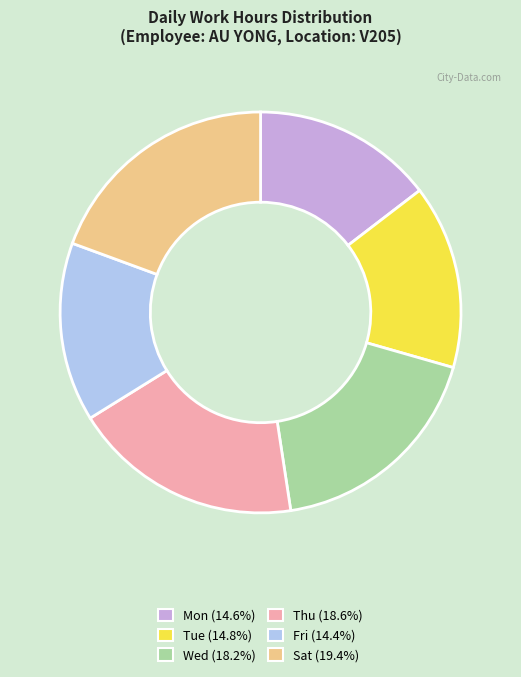

Is there any slice that represents more than half of the pie?

No